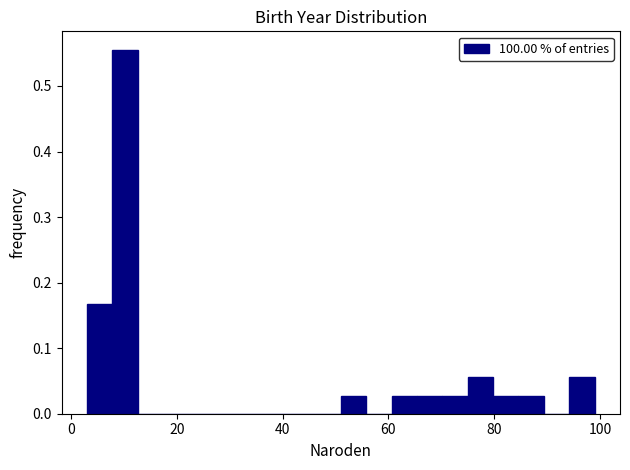

Read against the x-axis, roughly where is the centre of the tallest bar?

10